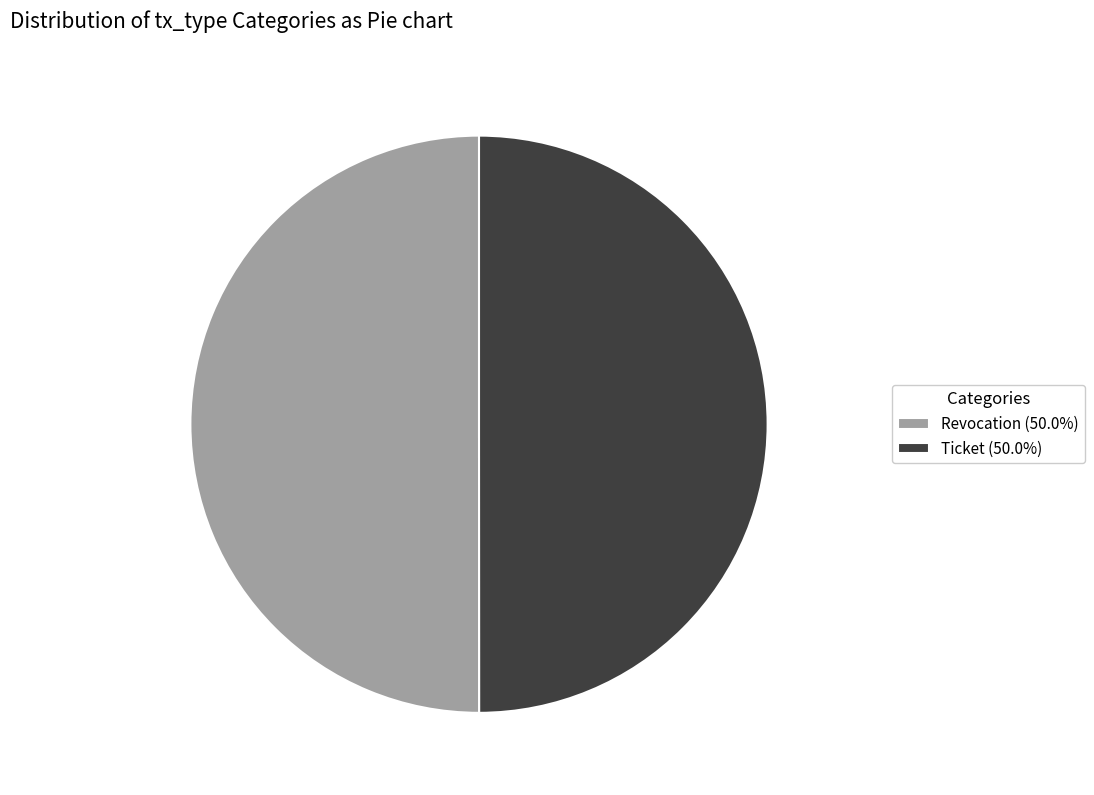

Do Revocation (50.0%) and Ticket (50.0%) together represent more than half of the pie?

Yes